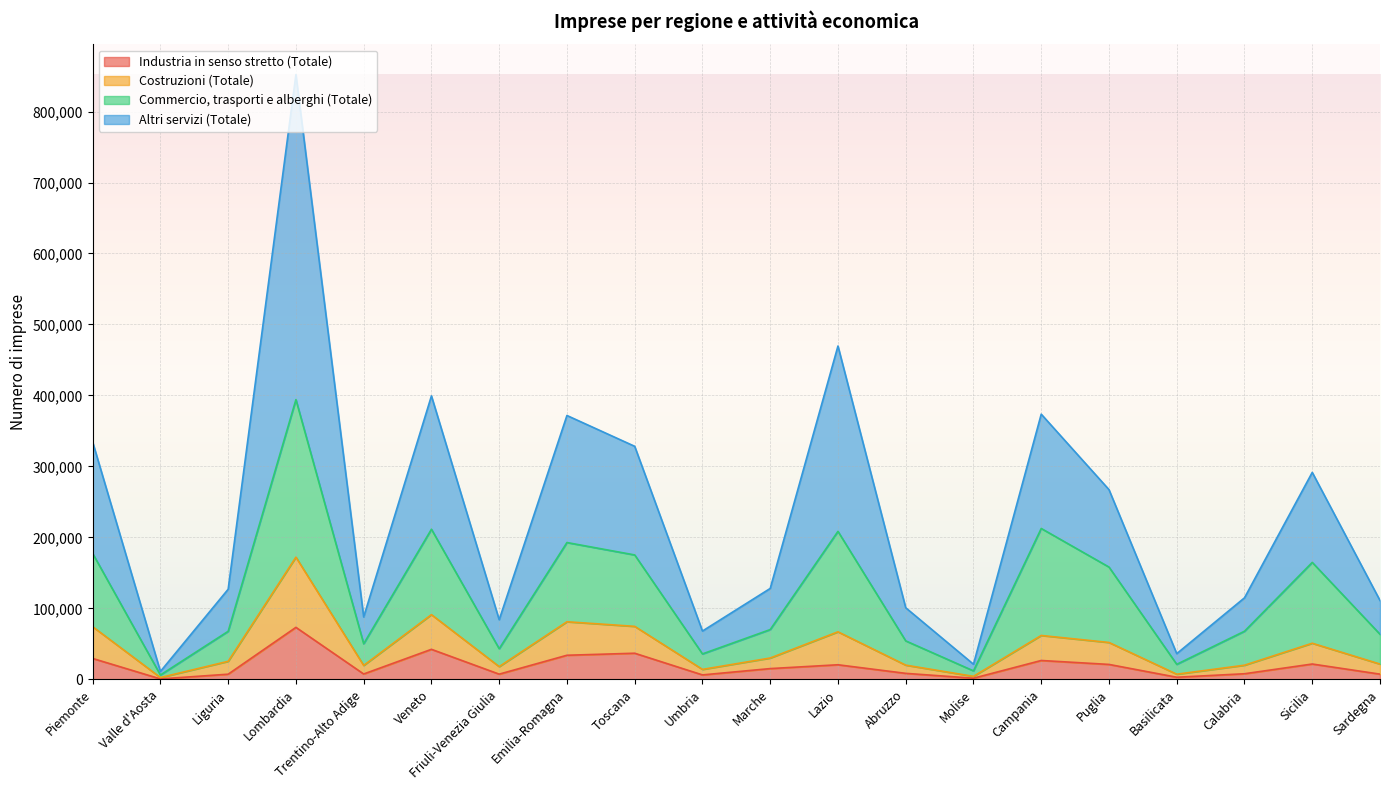

What are all the series names shown in the legend?

Industria in senso stretto (Totale), Costruzioni (Totale), Commercio, trasporti e alberghi (Totale), Altri servizi (Totale)